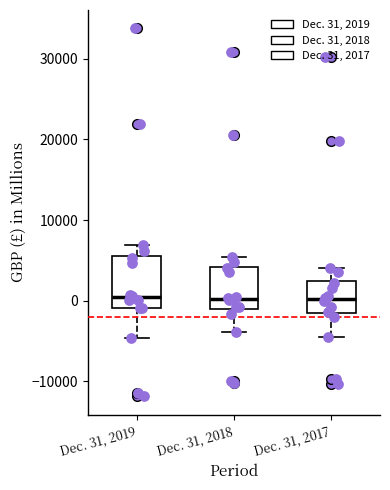

Reading left to right, transcribe this box plot: for each box, give where its median line is, the range the box spans, and where its two whiskers end, as read against the y-axis. The values are not printed on the chart, so give them approximately, as read against the axis.

Dec. 31, 2019: median 0, box -1000 to 6000, whiskers -5000 to 7000
Dec. 31, 2018: median 0, box -1000 to 4000, whiskers -4000 to 5000
Dec. 31, 2017: median 0, box -2000 to 3000, whiskers -4000 to 4000